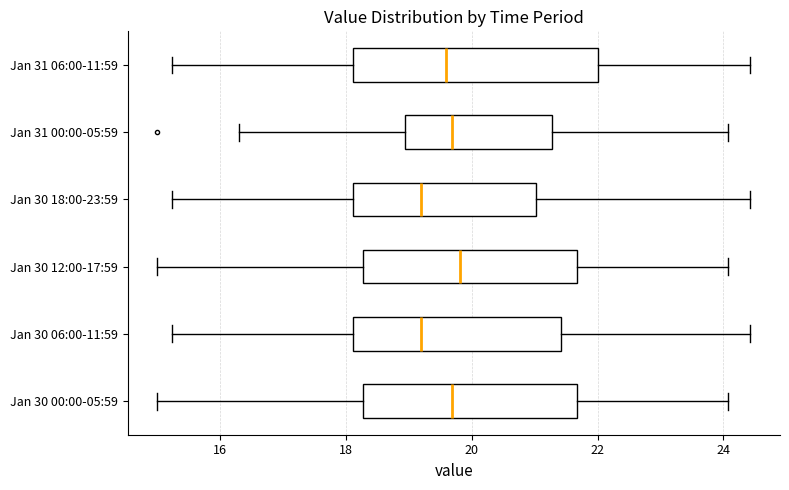

Comparing the boxes themselves (not the whiskers), which one is the widest?

Jan 31 06:00-11:59